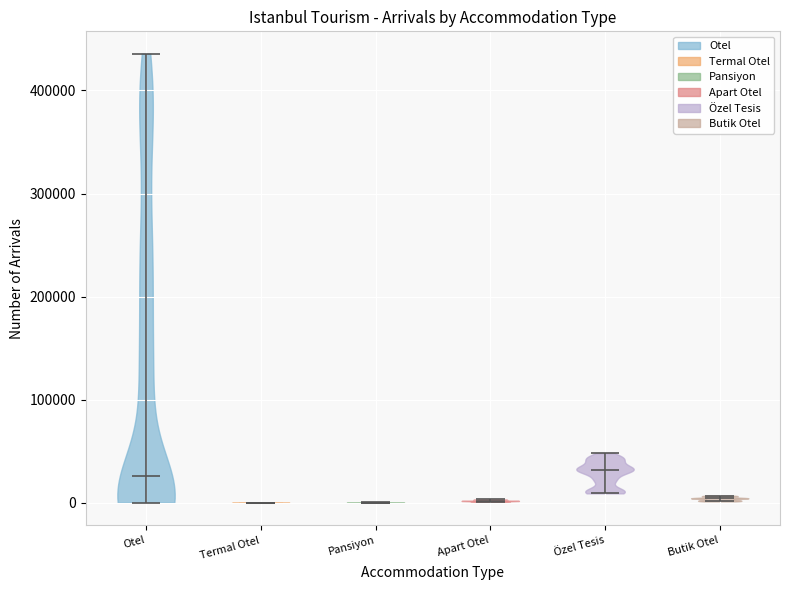

Reading left to right, read every violin against the y-axis: where its median line is, and the lowest and highest points it reaches. The values are not printed on the chart, so give them approximately, as read against the axis.

Otel: median line 30000, lowest point 0, highest point 440000
Termal Otel: median line 0, lowest point 0, highest point 0
Pansiyon: median line 0, lowest point 0, highest point 0
Apart Otel: median line 0, lowest point 0, highest point 0
Özel Tesis: median line 30000, lowest point 10000, highest point 50000
Butik Otel: median line 0, lowest point 0, highest point 10000